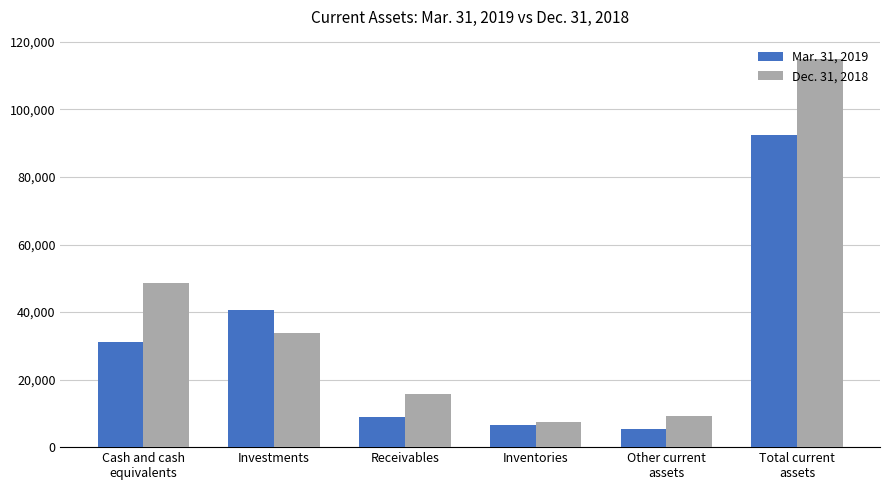

What is the label of the 1st bar from the right?

Total current
assets